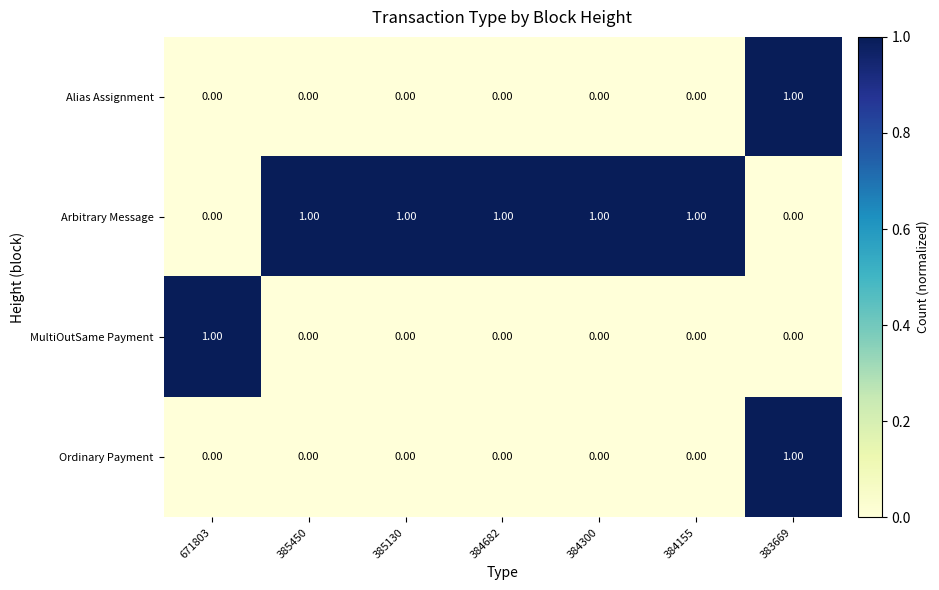

At which category is the sum across all series the highest?

383669